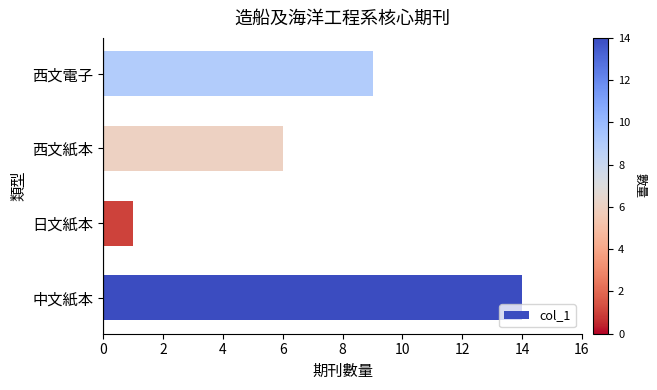

Which has a higher value, 西文電子 or 中文紙本?

中文紙本